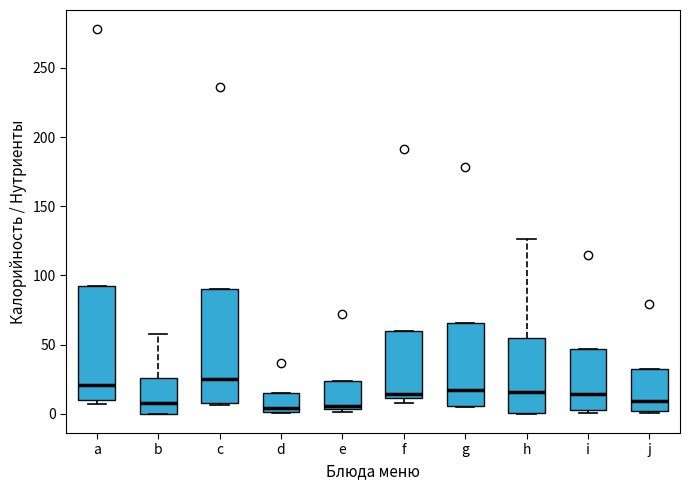

Reading left to right, transcribe this box plot: for each box, give where its median line is, the range the box spans, and where its two whiskers end, as read against the y-axis. The values are not printed on the chart, so give them approximately, as read against the axis.

a: median 20, box 10 to 95, whiskers 5 to 95
b: median 10, box 0 to 25, whiskers 0 to 60
c: median 25, box 5 to 90, whiskers 5 to 90
d: median 5, box 0 to 15, whiskers 0 to 15
e: median 5 (just above the box's lower edge), box 5 to 25, whiskers 0 to 25
f: median 15, box 10 to 60, whiskers 10 (just below the box's lower edge) to 60
g: median 15, box 5 to 65, whiskers 5 to 65
h: median 15, box 0 to 55, whiskers 0 to 125
i: median 15, box 5 to 45, whiskers 0 to 45
j: median 10, box 0 to 30, whiskers 0 (just below the box's lower edge) to 30